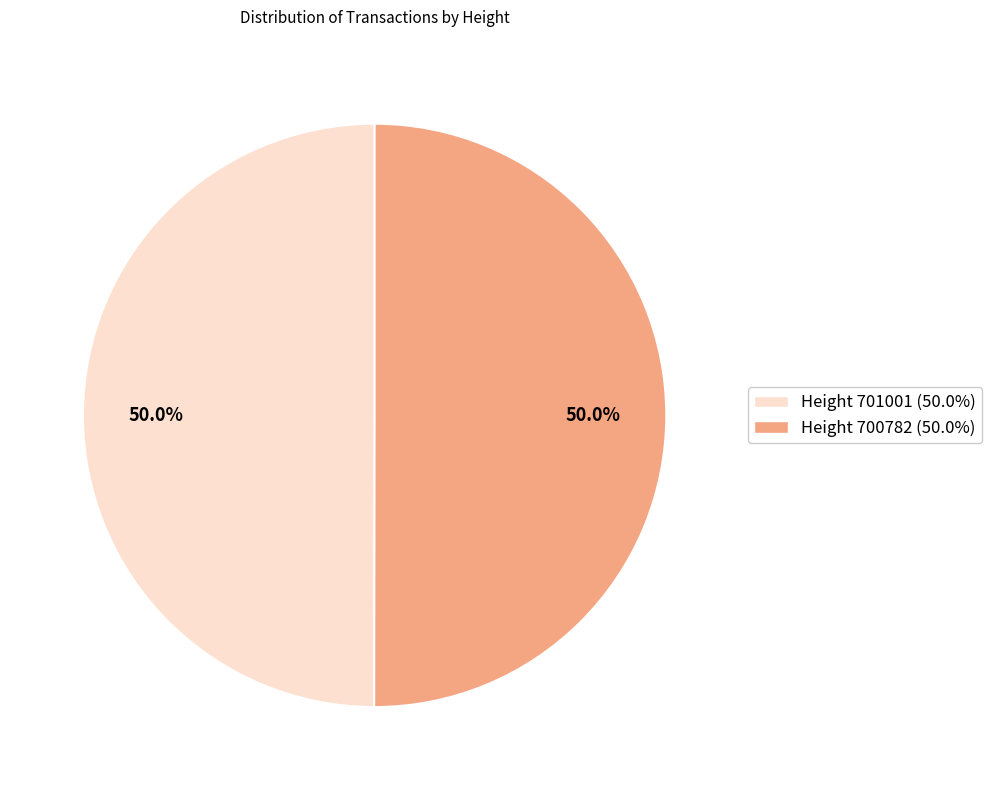

What portion of the pie excludes Height 700782 (50.0%)?

50.0%